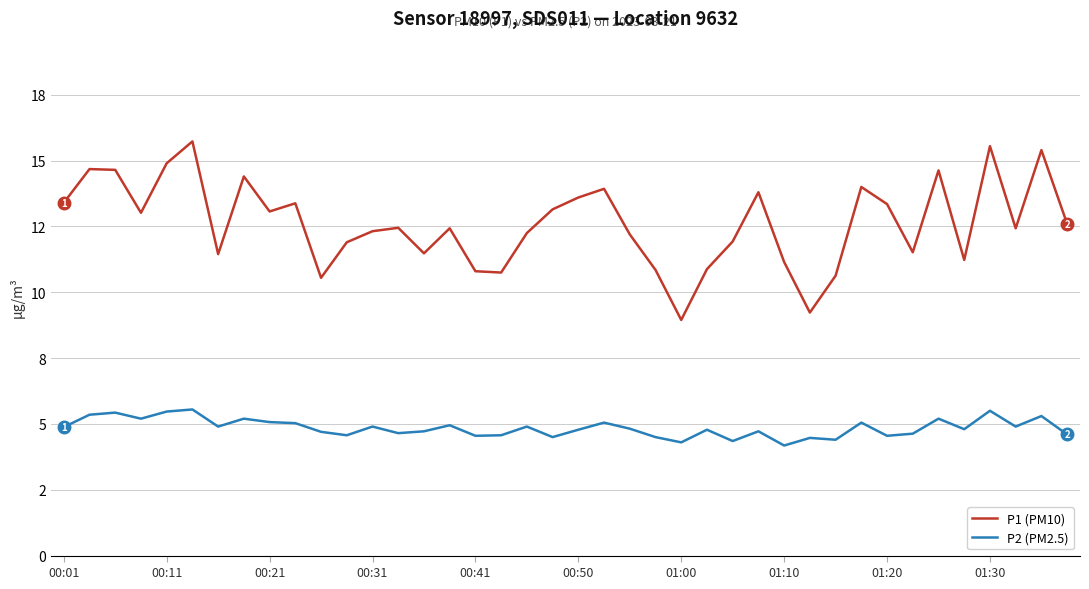

Does the chart have visible grid lines?

Yes